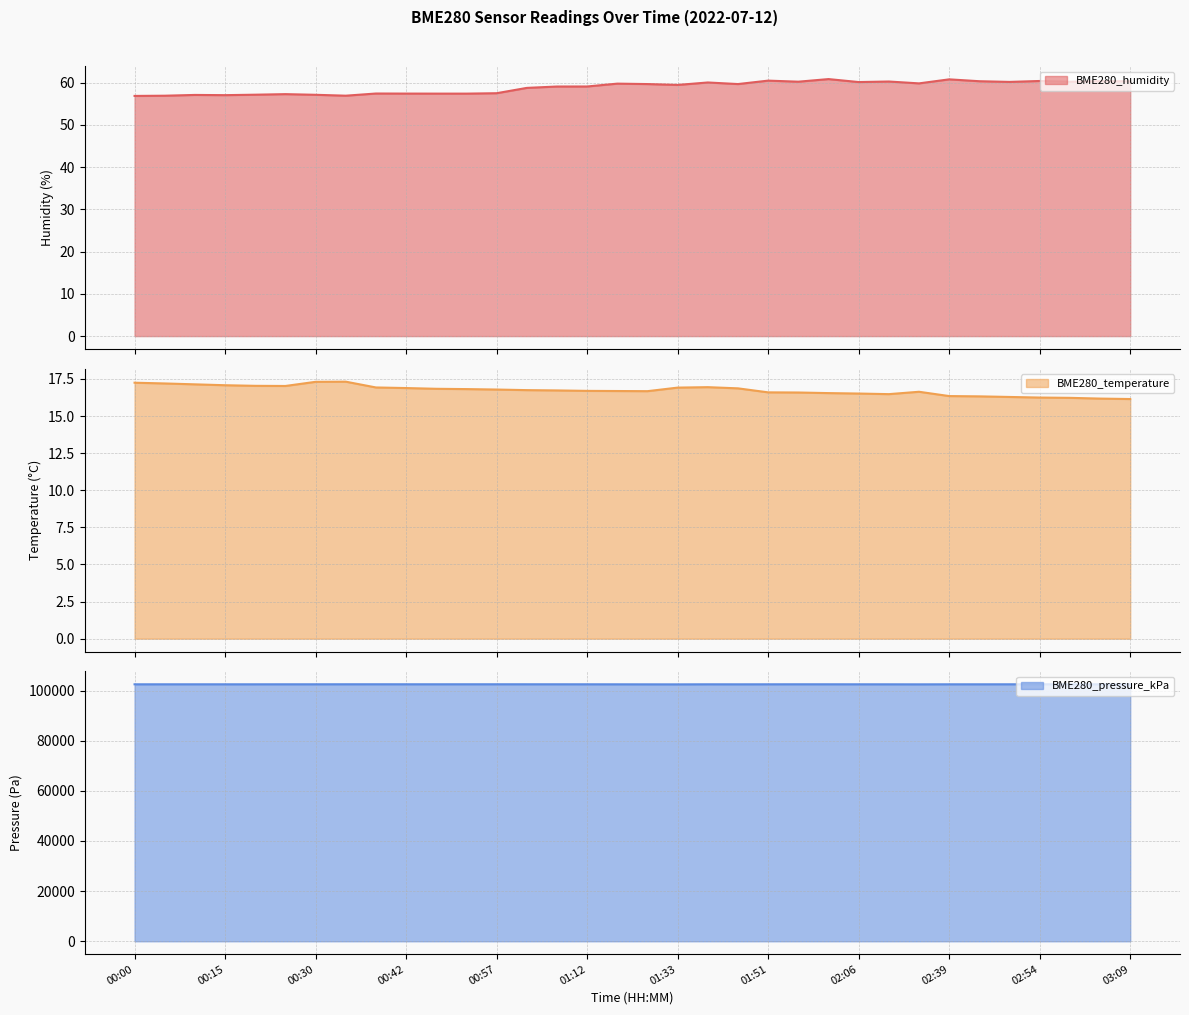

Rank the categories by BME280_temperature value from lowest to highest.

03:09, 03:04, 02:59, 02:54, 02:49, 02:44, 02:39, 02:11, 02:06, 02:01, 01:56, 01:51, 02:21, 01:22, 01:17, 01:12, 01:07, 01:02, 00:57, 00:52, 00:47, 01:47, 00:42, 01:33, 00:37, 01:46, 00:25, 00:20, 00:15, 00:10, 00:05, 00:00, 00:30, 00:32